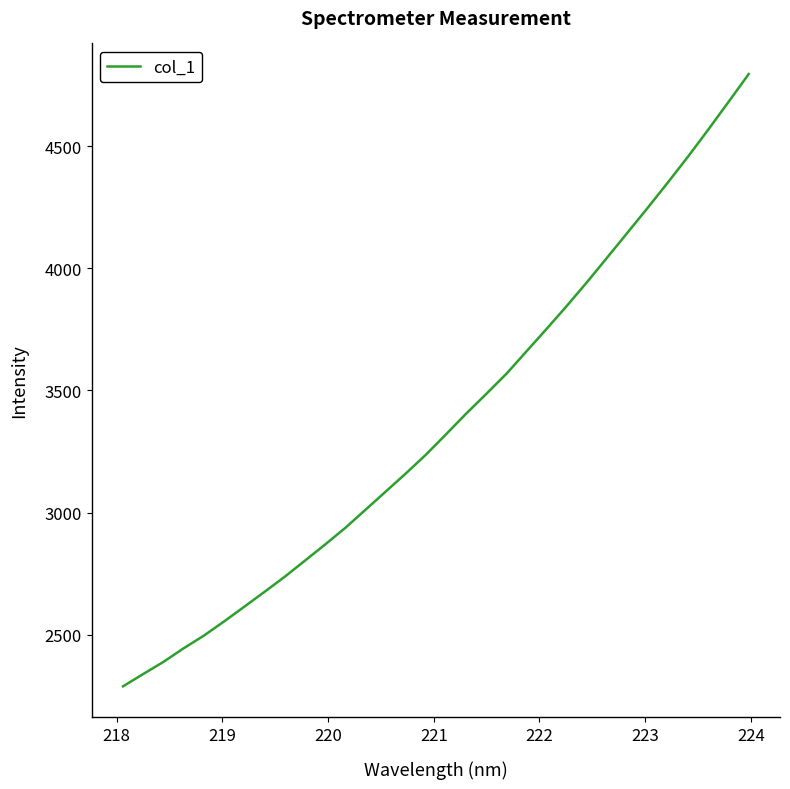

What is the difference between the maximum and minimum values?

2505.7